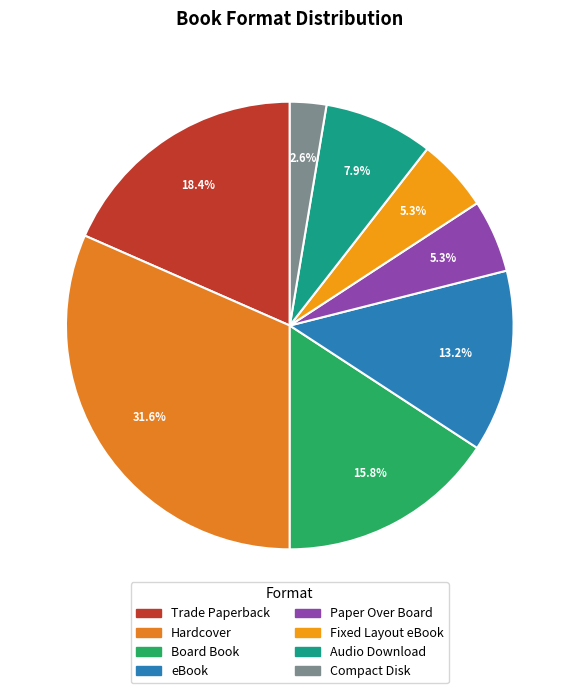

Rank the categories by value from lowest to highest.

Compact Disk, Paper Over Board, Fixed Layout eBook, Audio Download, eBook, Board Book, Trade Paperback, Hardcover